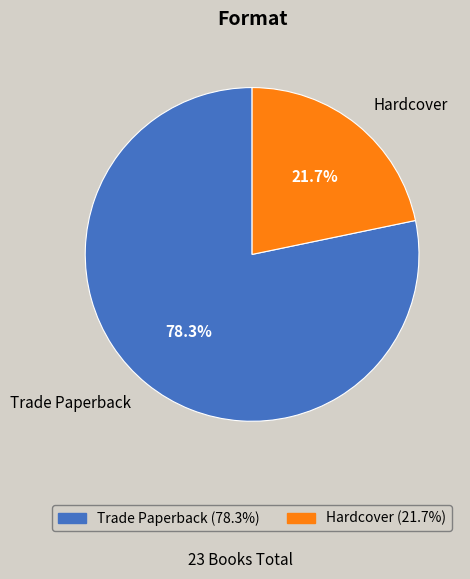

To the nearest percent, what is the combined percentage of Hardcover and Trade Paperback?

100%